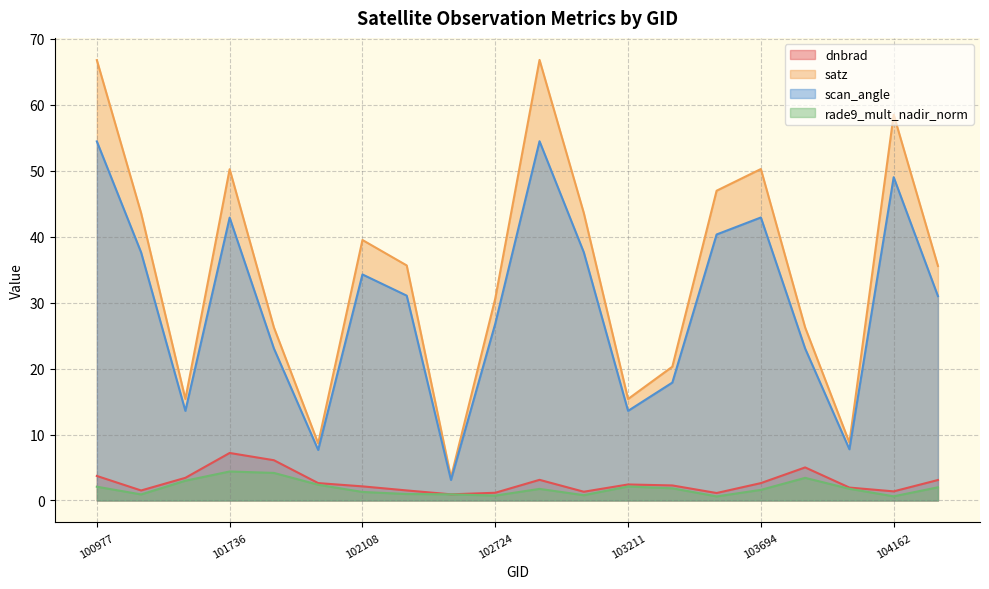

Where does the rade9_mult_nadir_norm series first go above 1?

100977